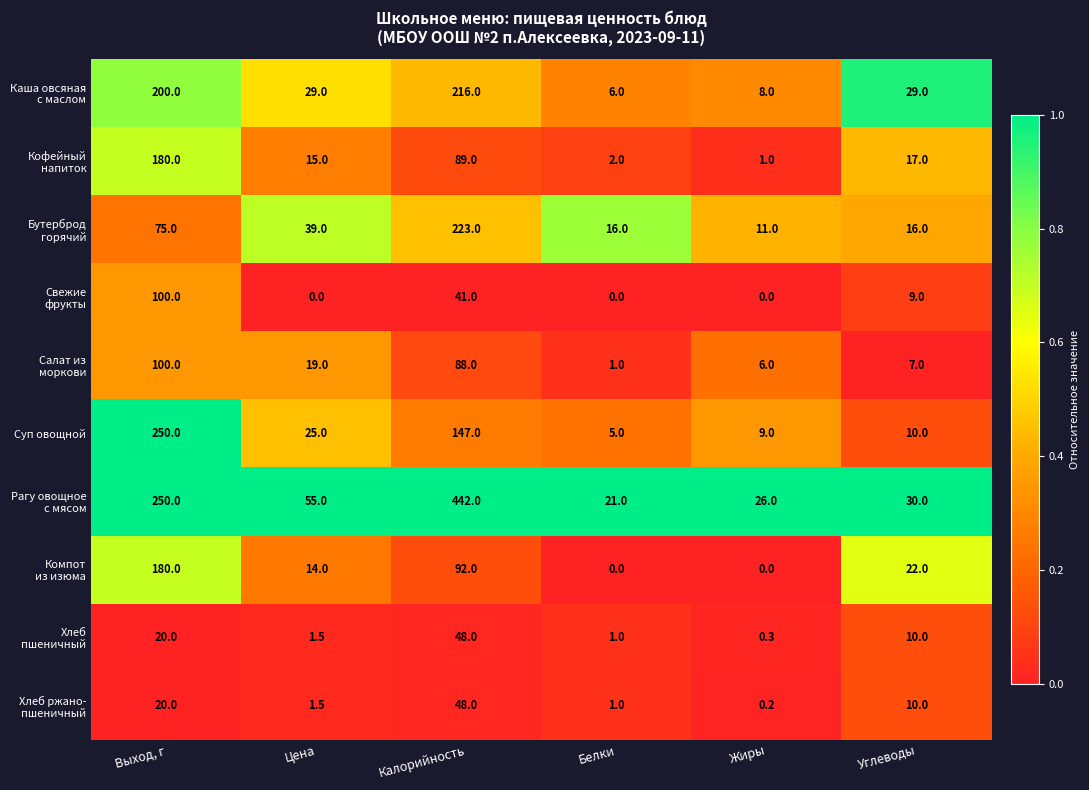

What is the difference between the second highest and second lowest values in the Суп овощной series?

138.0